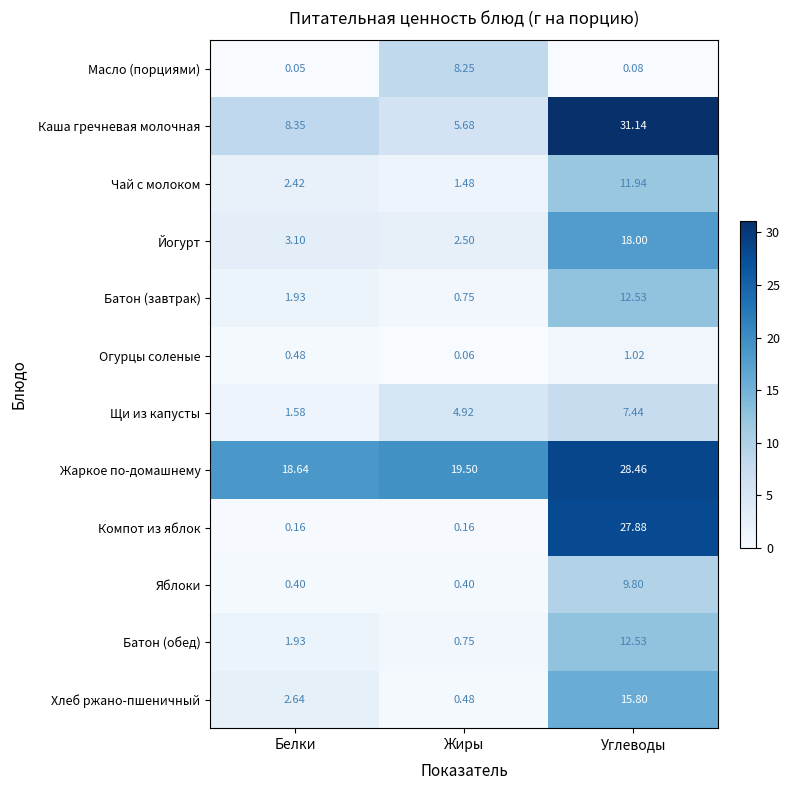

At which category does the chart reach its peak across all series?

Углеводы